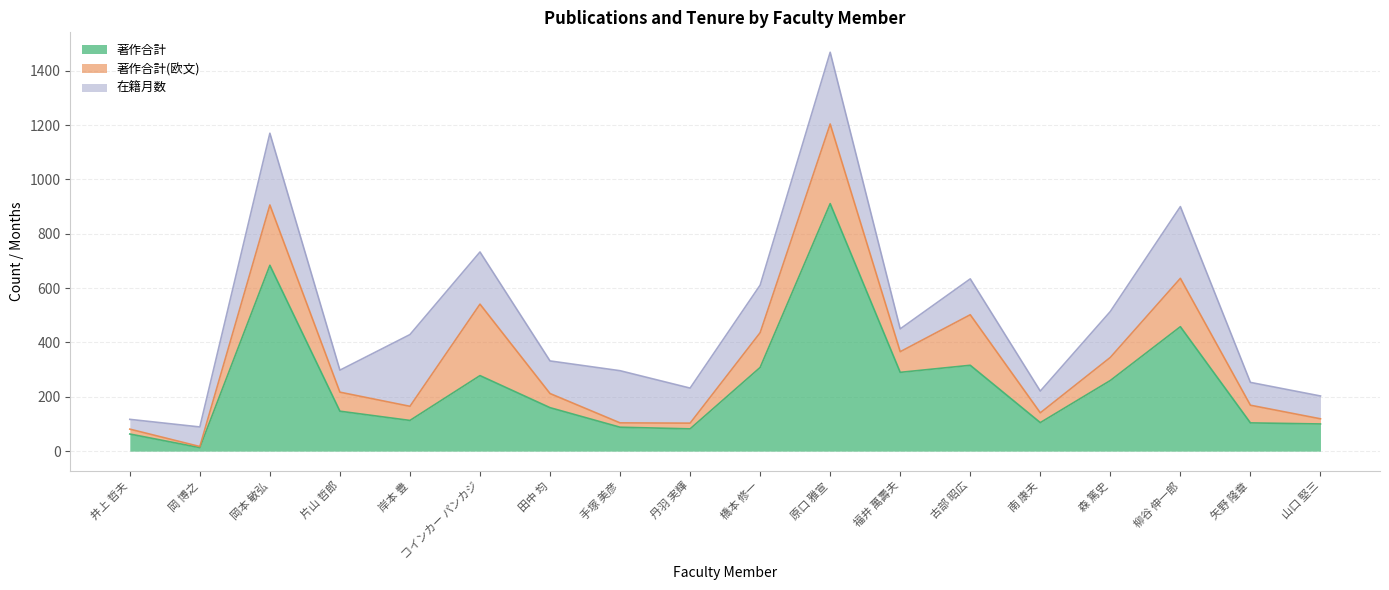

What position from the right is 丹羽 実輝?

10